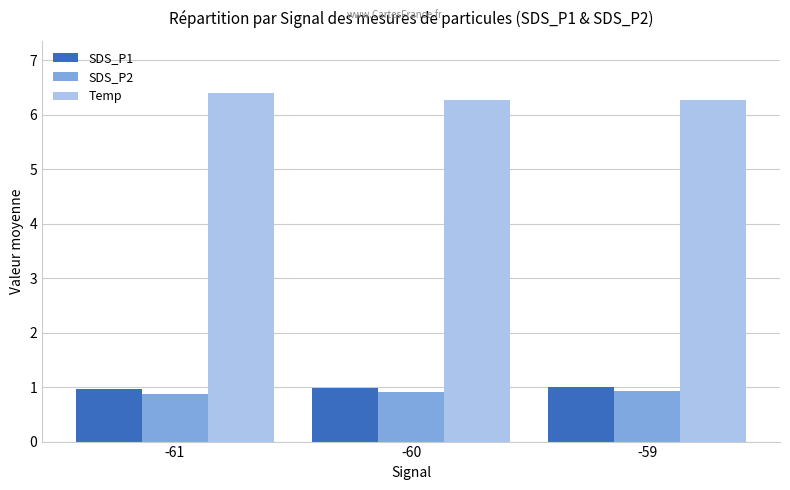

Reading left to right, extract all data points from this chart.

SDS_P1: -61=1.0	-60=1.0	-59=1.0
SDS_P2: -61=0.9	-60=0.9	-59=0.9
Temp: -61=6.4	-60=6.3	-59=6.3